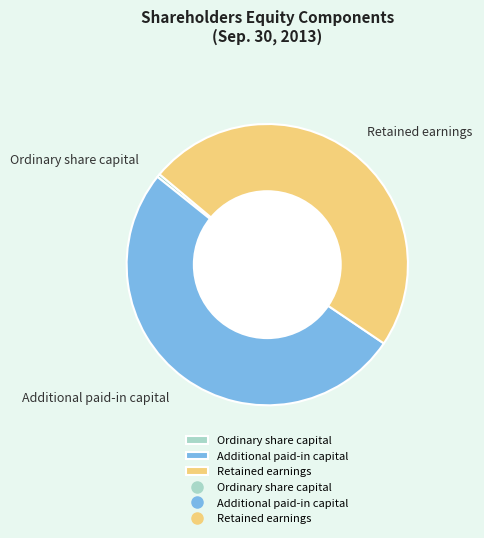

Between Additional paid-in capital and Ordinary share capital, which is larger?

Additional paid-in capital